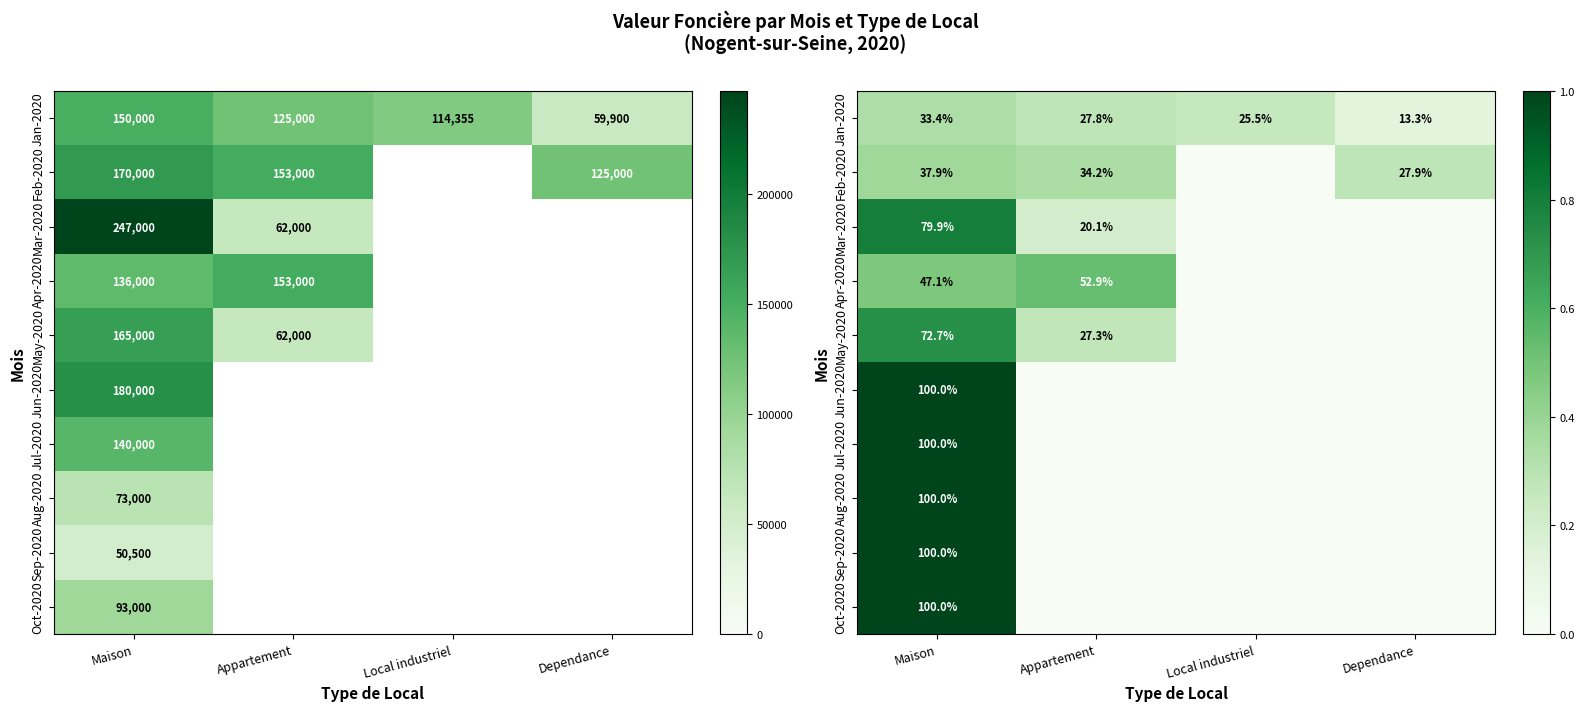

Rank the series at Maison from highest to lowest value.

Jun-2020, Jul-2020, Aug-2020, Sep-2020, Oct-2020, Mar-2020, May-2020, Apr-2020, Feb-2020, Jan-2020